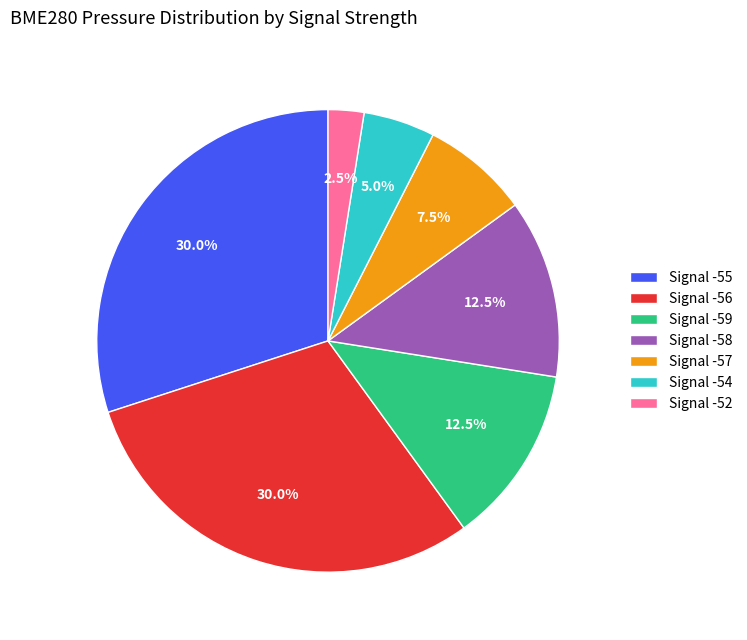

Approximately how many times larger is the value at Signal -54 compared to Signal -59?

0.4